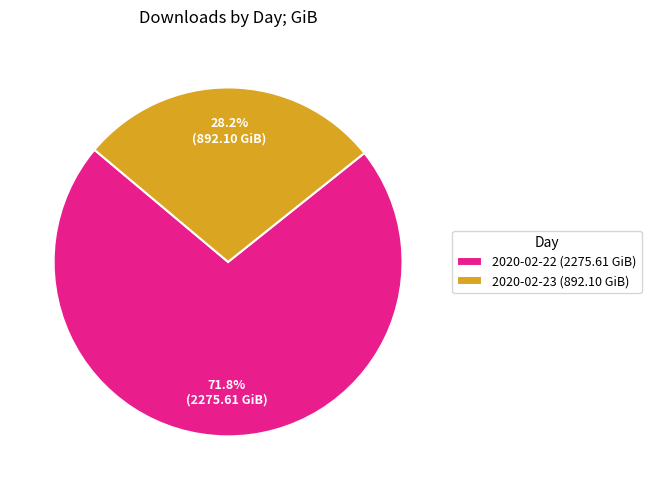

Combined, do 2020-02-22 and 2020-02-23 account for over 50%?

Yes